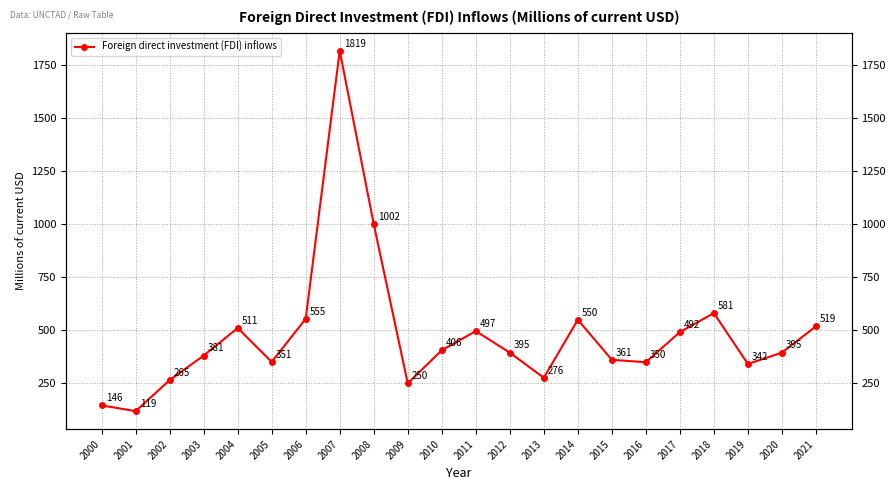

Reading left to right, what are all the values shown in this chart?

146.1	118.9	265.2	381.1	511.2	351.2	554.7	1819.2	1001.6	249.9	406.1	496.5	394.9	276.4	550.2	361.1	349.8	491.9	581.4	341.6	395.0	519.1